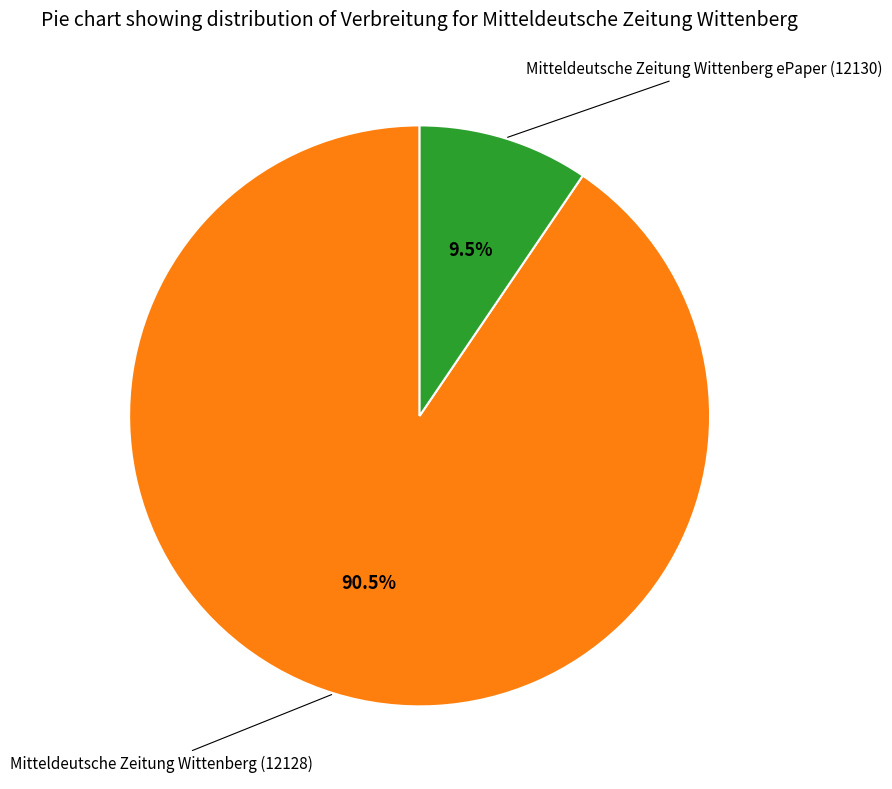

Is there a majority slice in this chart?

Yes